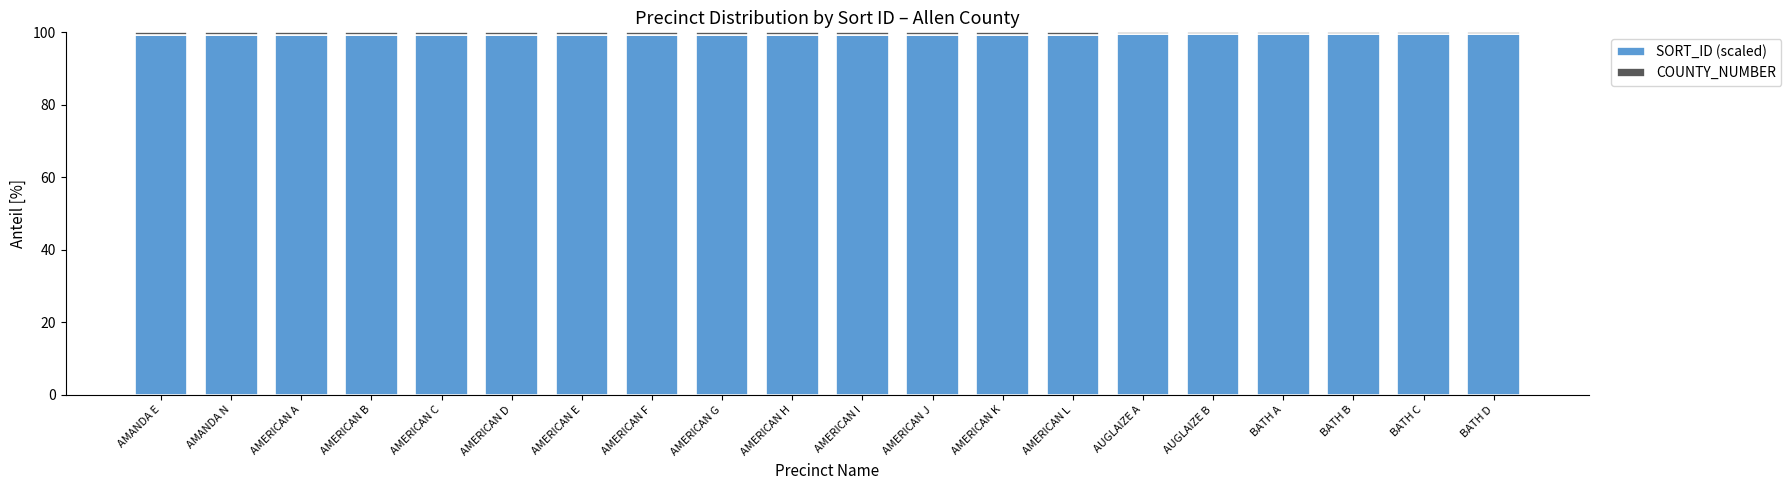

What is the average value of the SORT_ID (scaled) series?

99.3